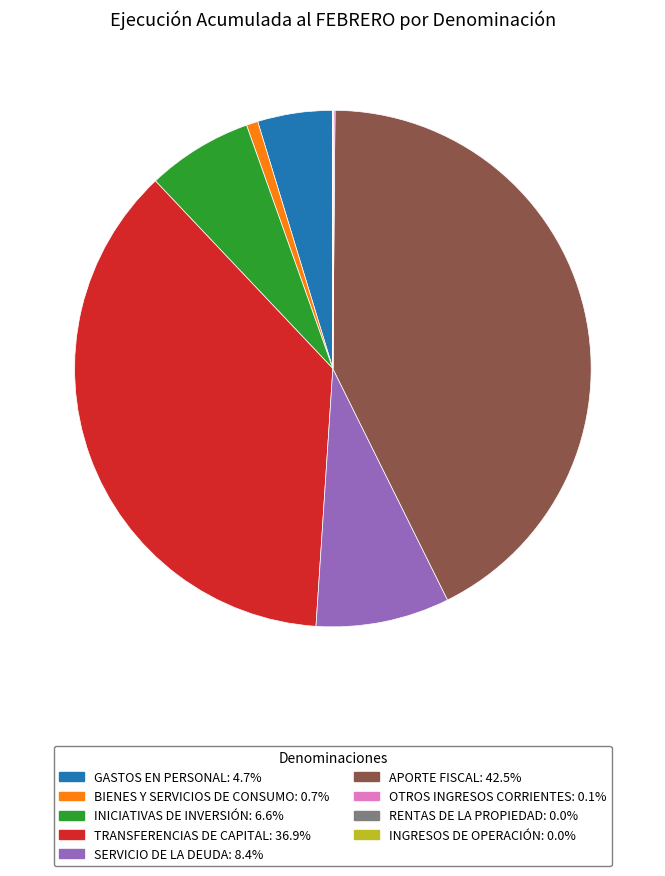

Combined, do INICIATIVAS DE INVERSIÓN and BIENES Y SERVICIOS DE CONSUMO account for over 50%?

No